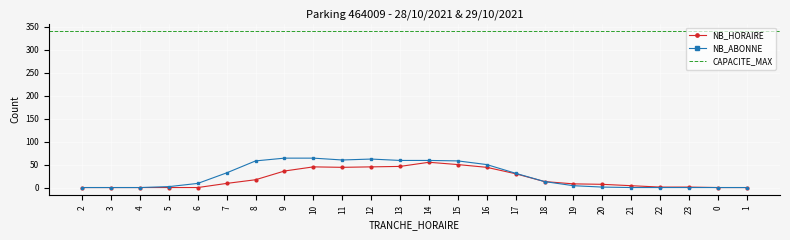

What is the sum of the NB_HORAIRE values at 4 and 7?

9